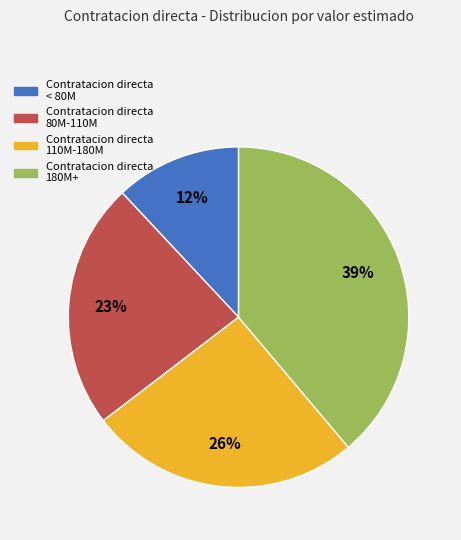

How many segments does this pie chart have?

4